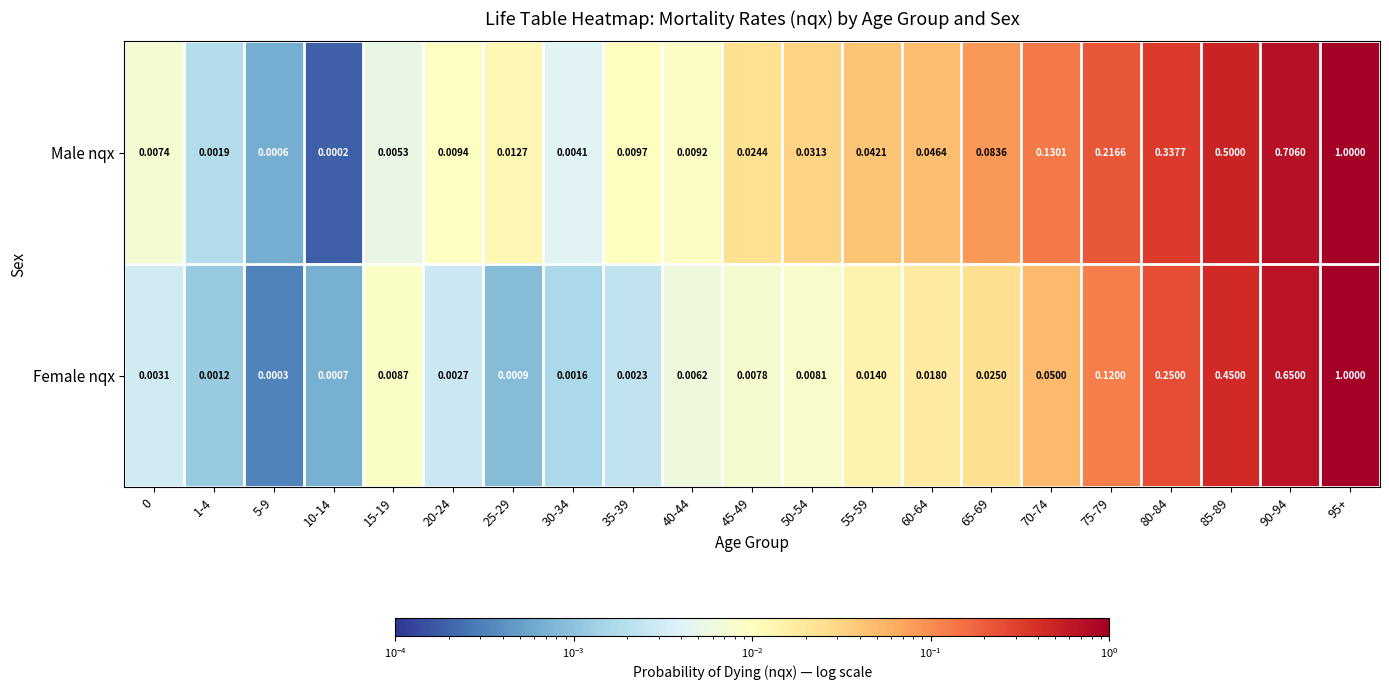

Which series has the largest total across all categories?

Male nqx